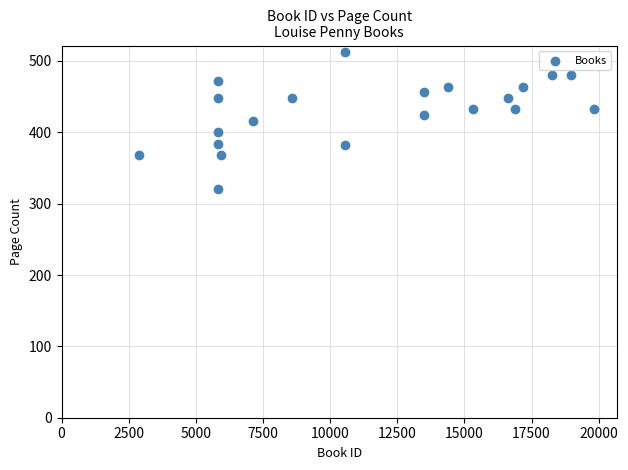

What is the range of Y values (max minus min)?

192